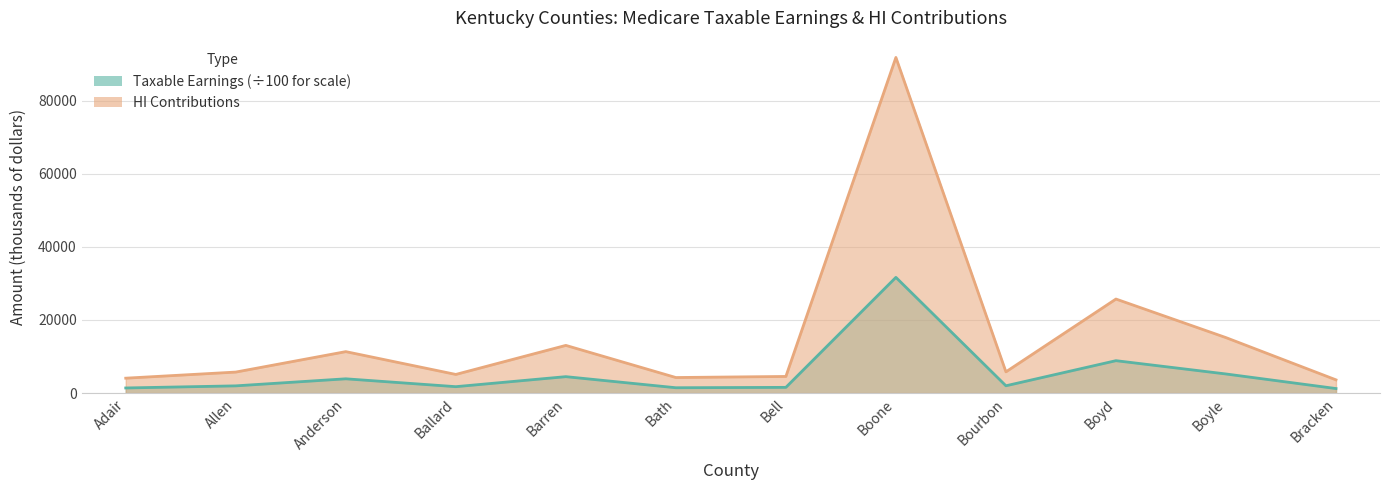

Read the Taxable Earnings (thousands) value at Boyd.

8873.6